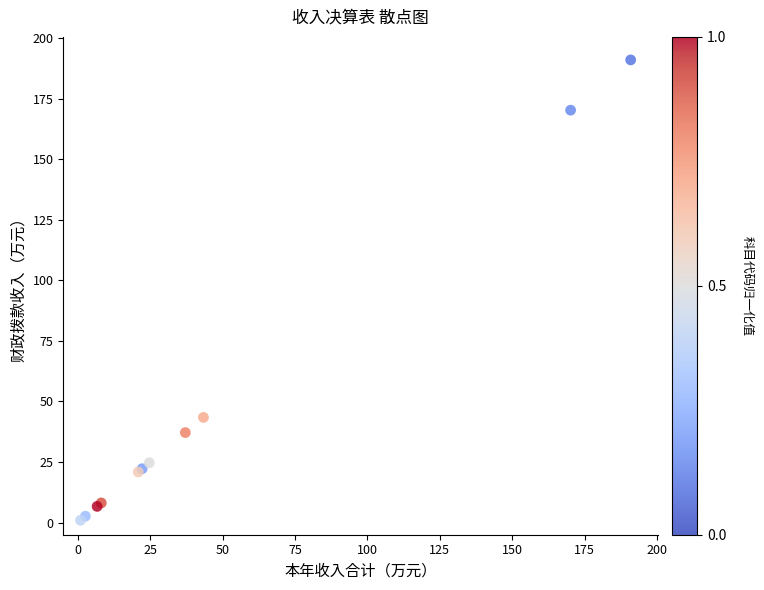

What Y value in the scatter plot is closest to 95?

43.4